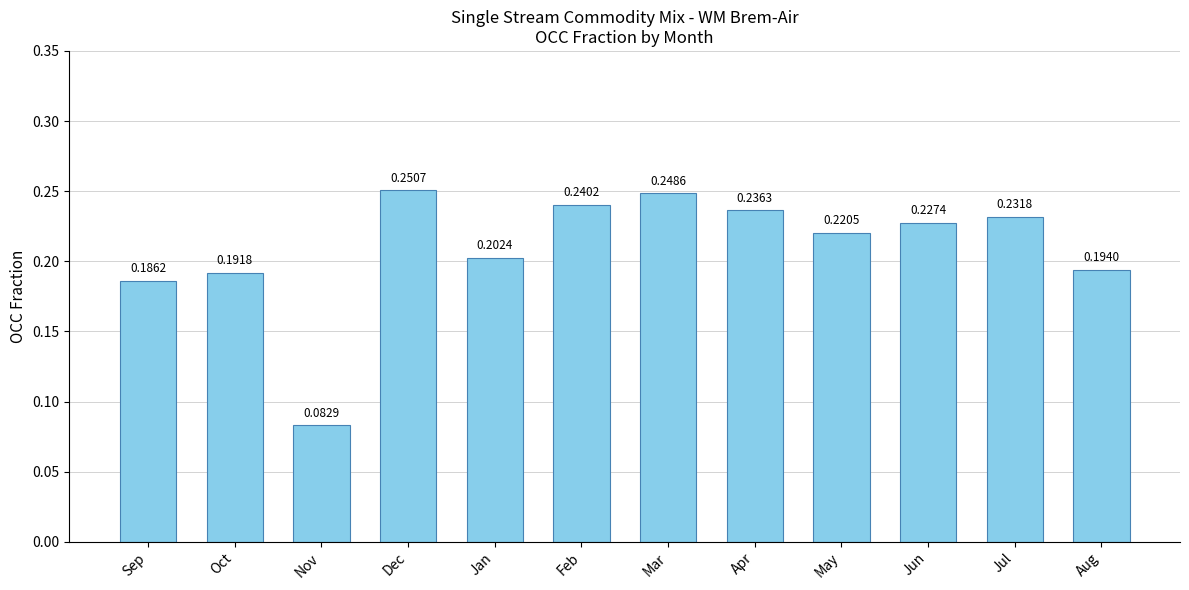

How many bars are there in total?

12